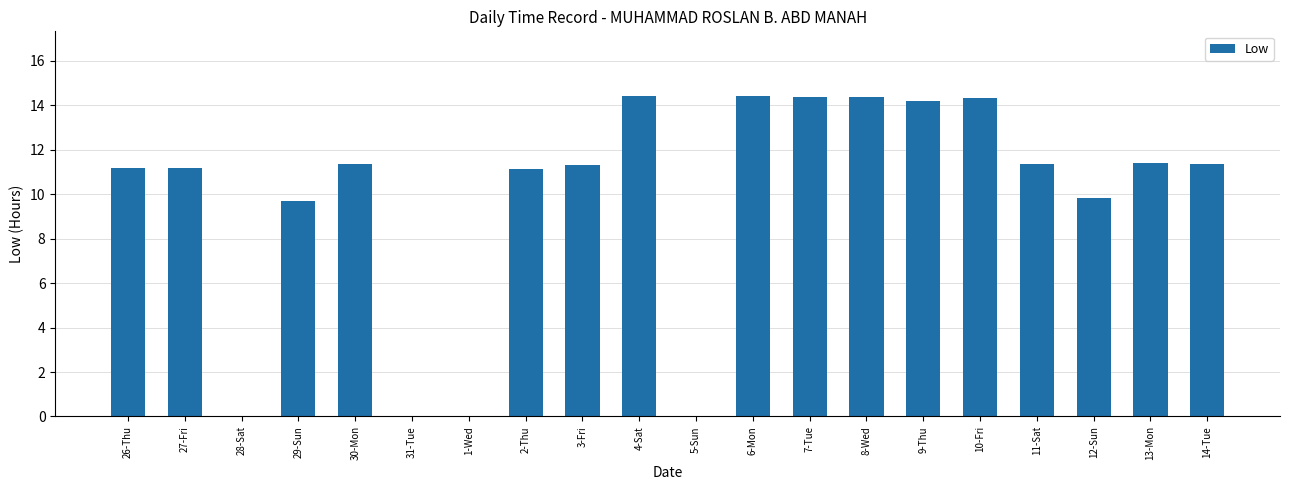

Count the number of data series in this chart.

1